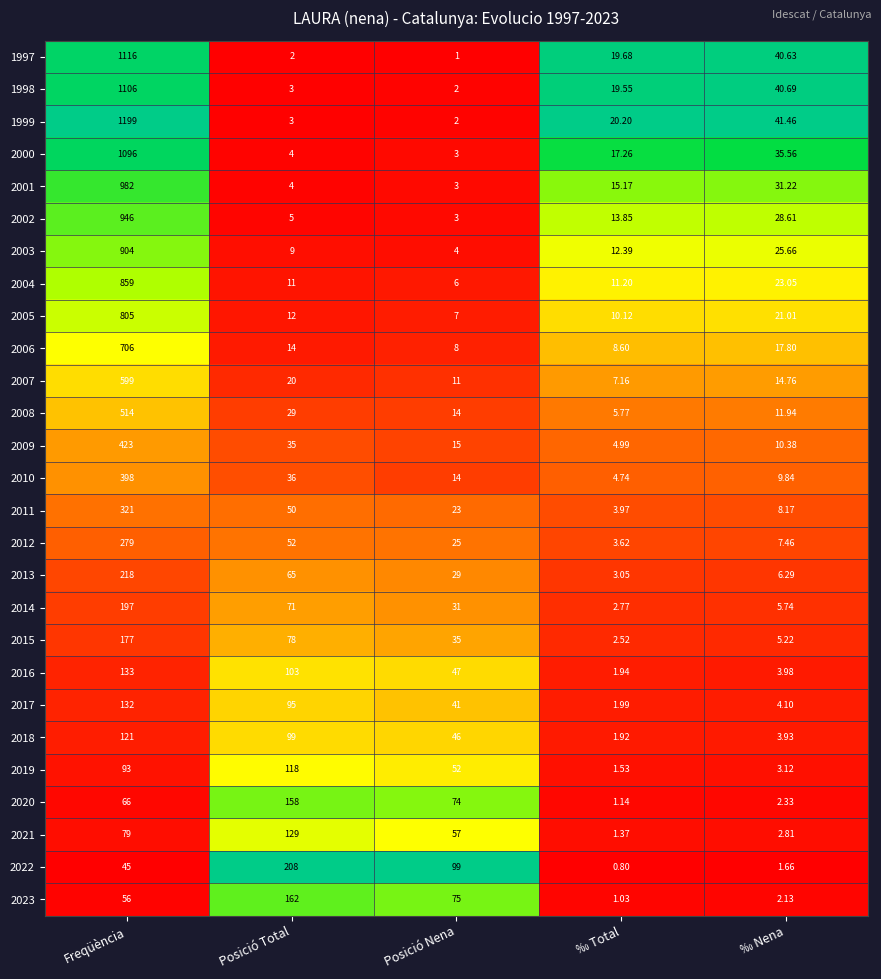

At which label does 2019 reach its minimum?

‰ Total